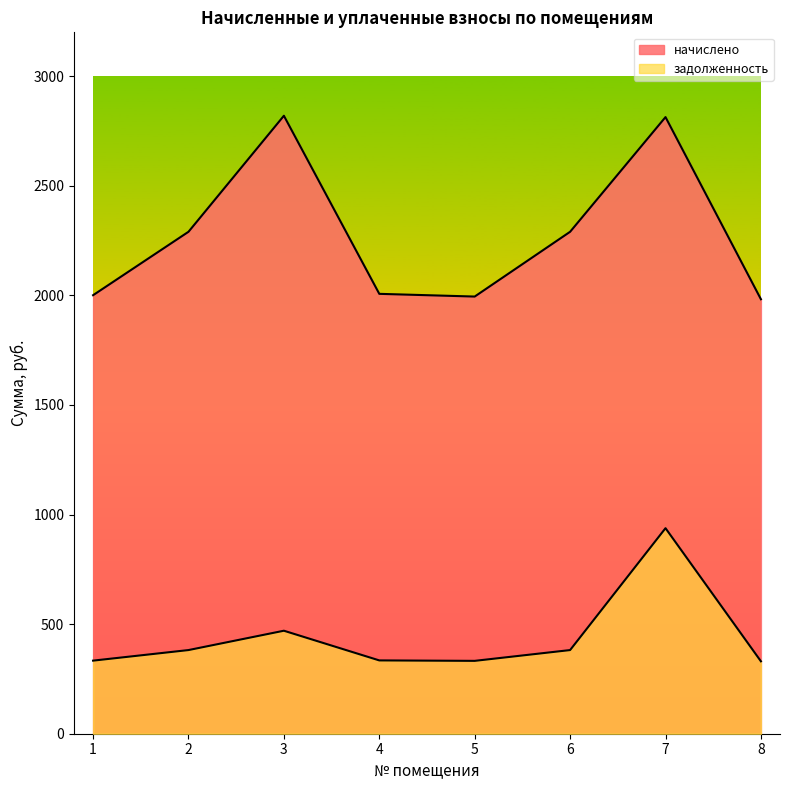

What are all the series names shown in the legend?

начислено, задолженность